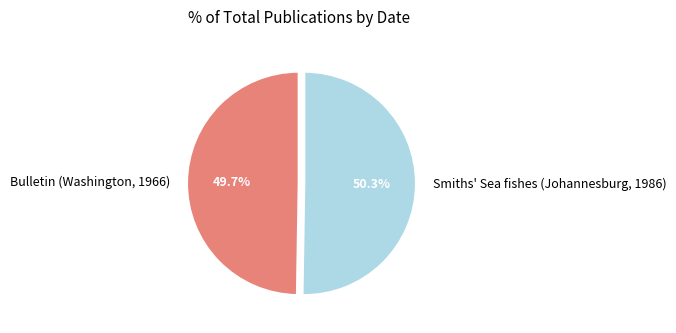

To the nearest percent, what percentage of the pie is Smiths' Sea fishes (Johannesburg, 1986)?

50%